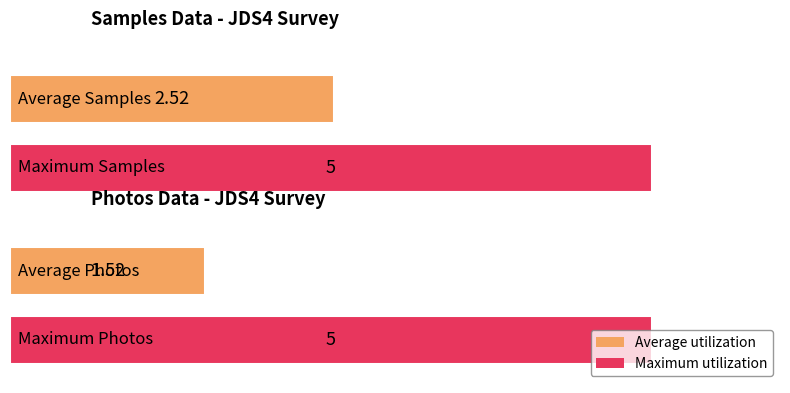

Are the bars horizontal?

Yes